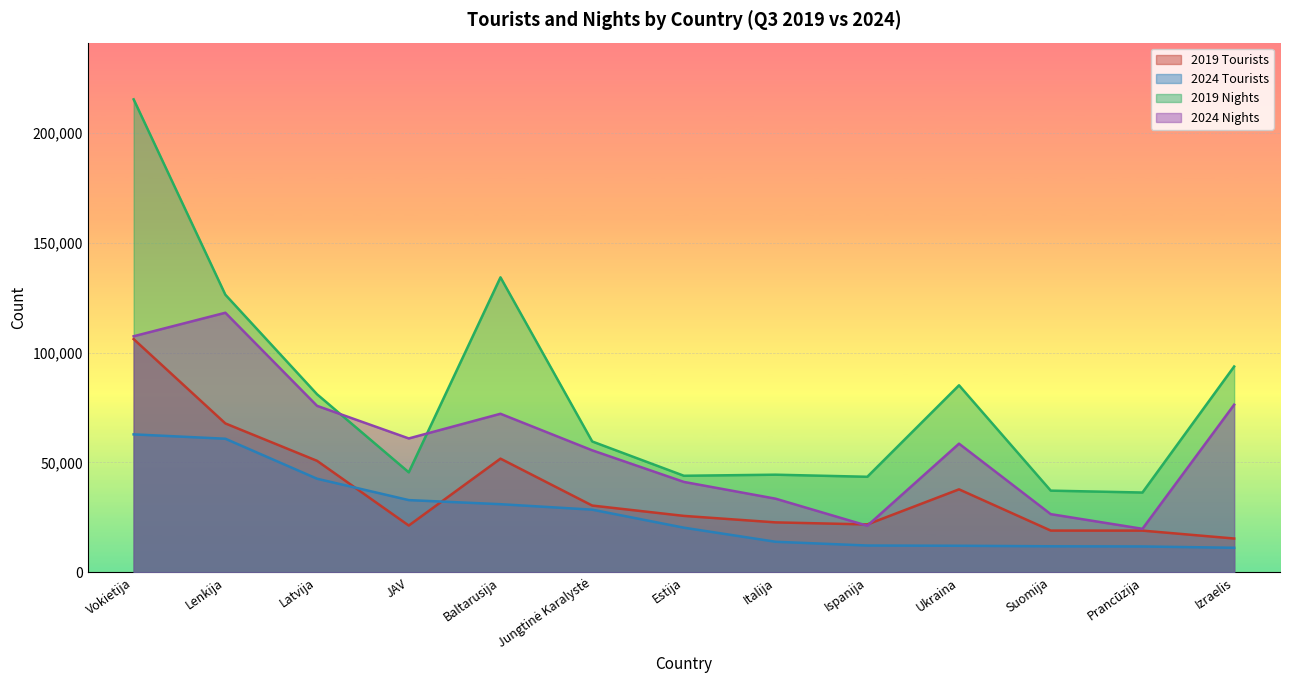

Between Izraelis and Latvija, which is larger?

Latvija